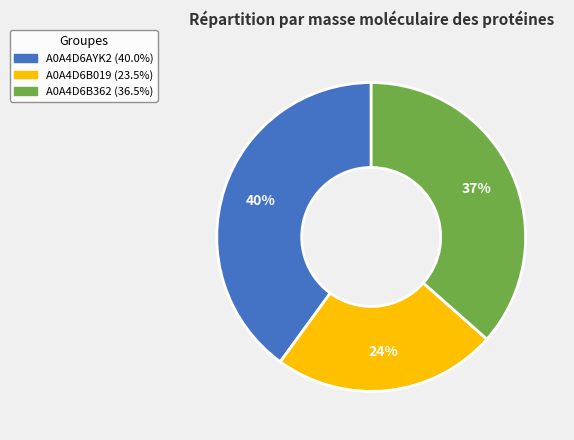

Between A0A4D6B362 and A0A4D6AYK2, which is larger?

A0A4D6AYK2